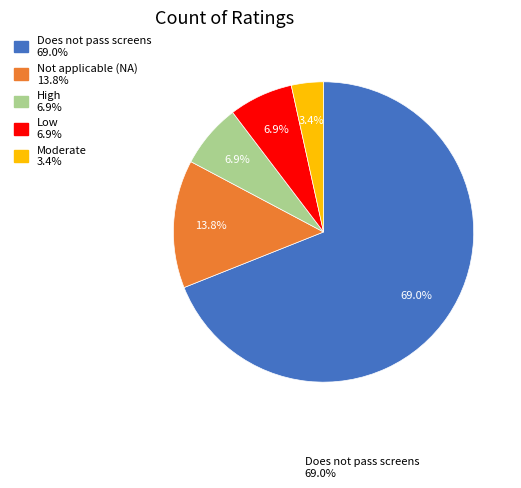

Does any single category account for the majority?

Yes